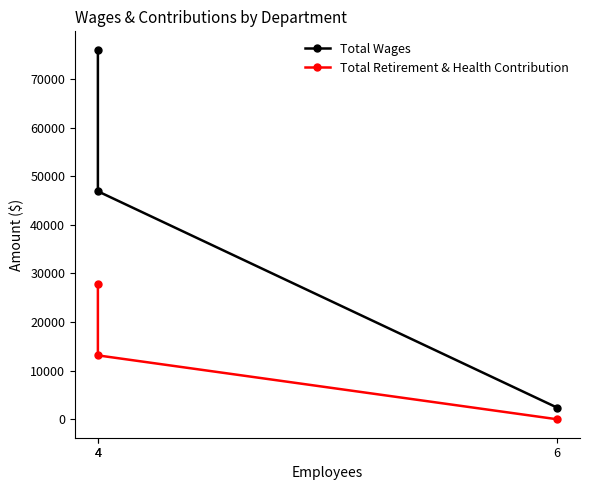

What is the difference between the Total Retirement & Health Contribution values at 6 and 4?

13142